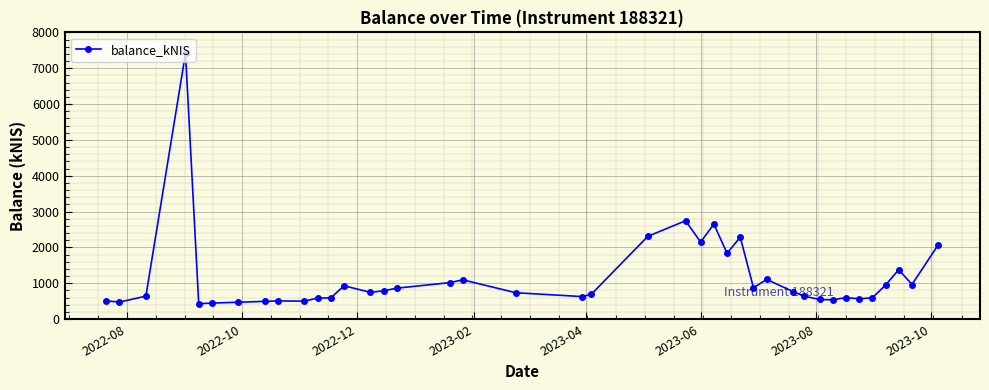

What is the maximum value shown in the chart?

7416.5